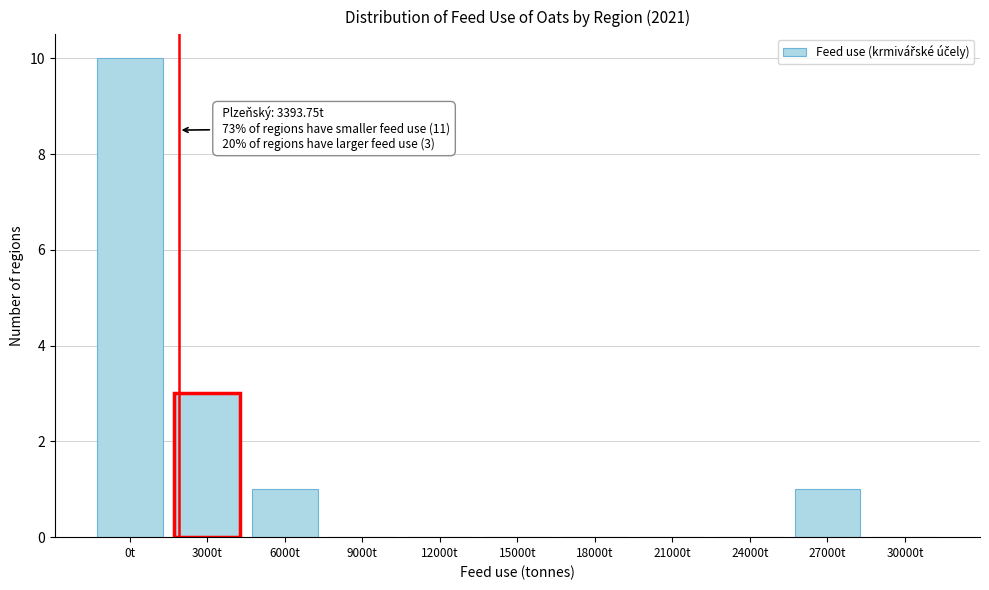

Reading right to left, list all the values displayed in this chart.

30000t=0	27000t=1	24000t=0	21000t=0	18000t=0	15000t=0	12000t=0	9000t=0	6000t=1	3000t=3	0t=10